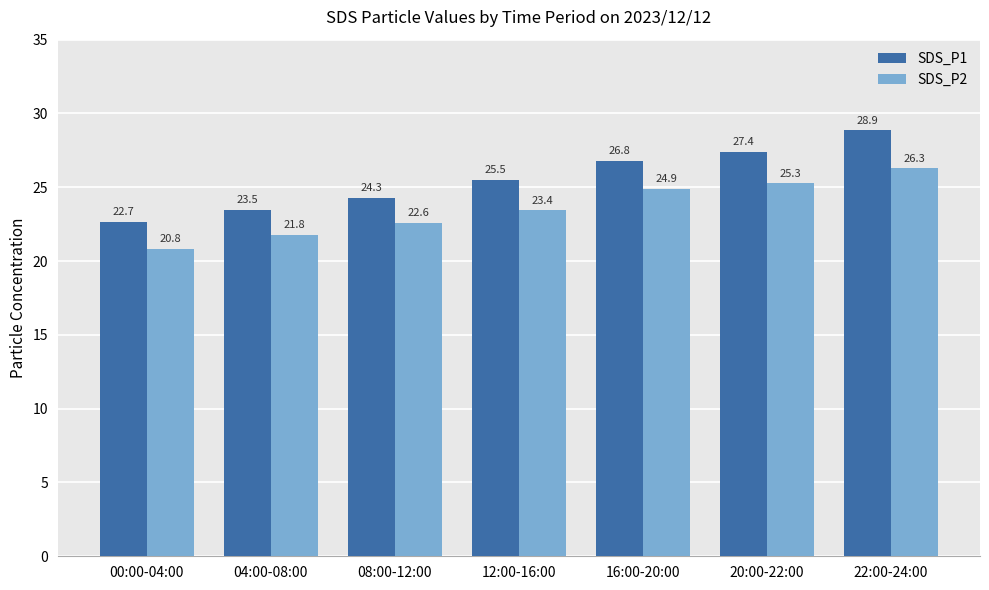

List the series in order of their overall mean, highest first.

SDS_P1, SDS_P2